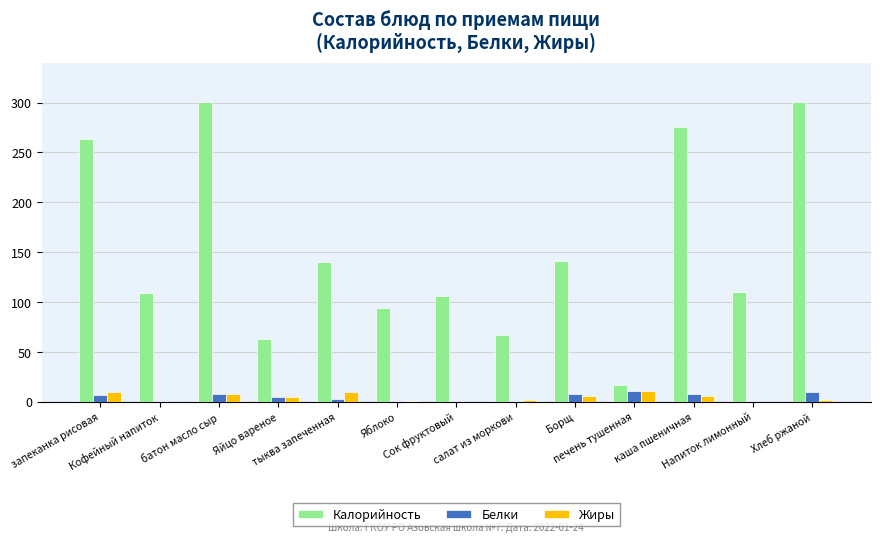

What is the sum of all Белки values?

63.4